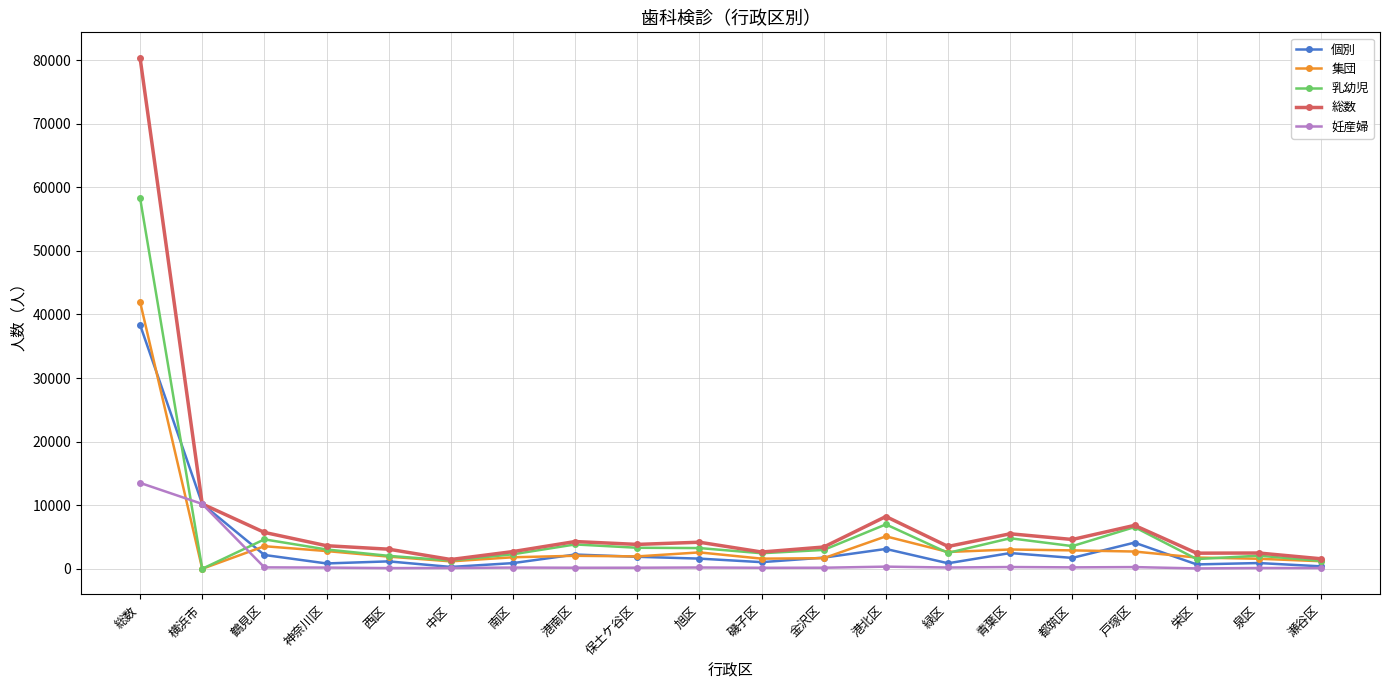

Which label corresponds to the largest value in the chart?

総数